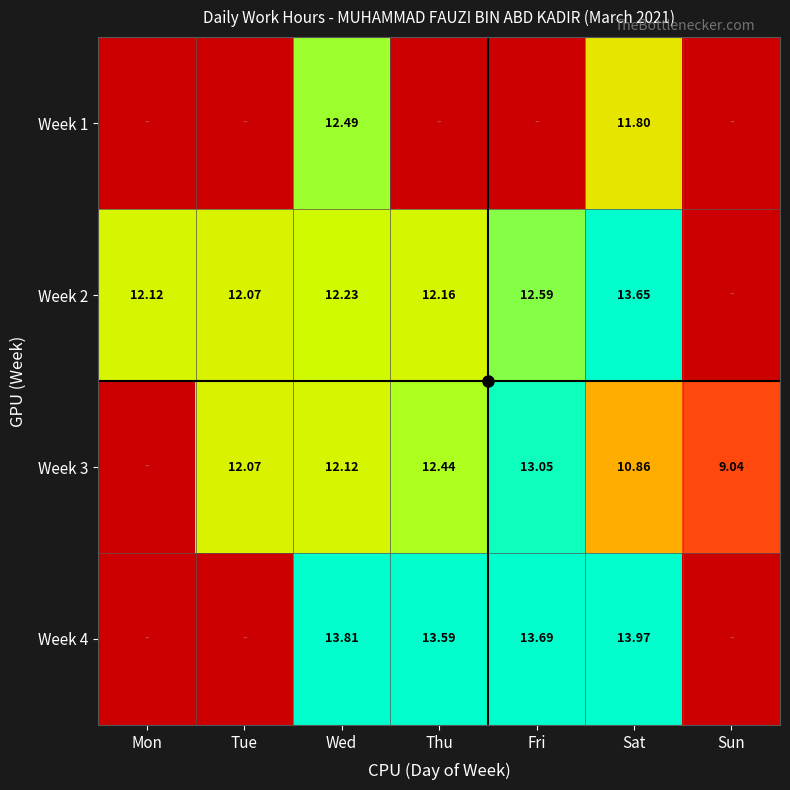

What is the highest value of the Week 4 series?

14.0